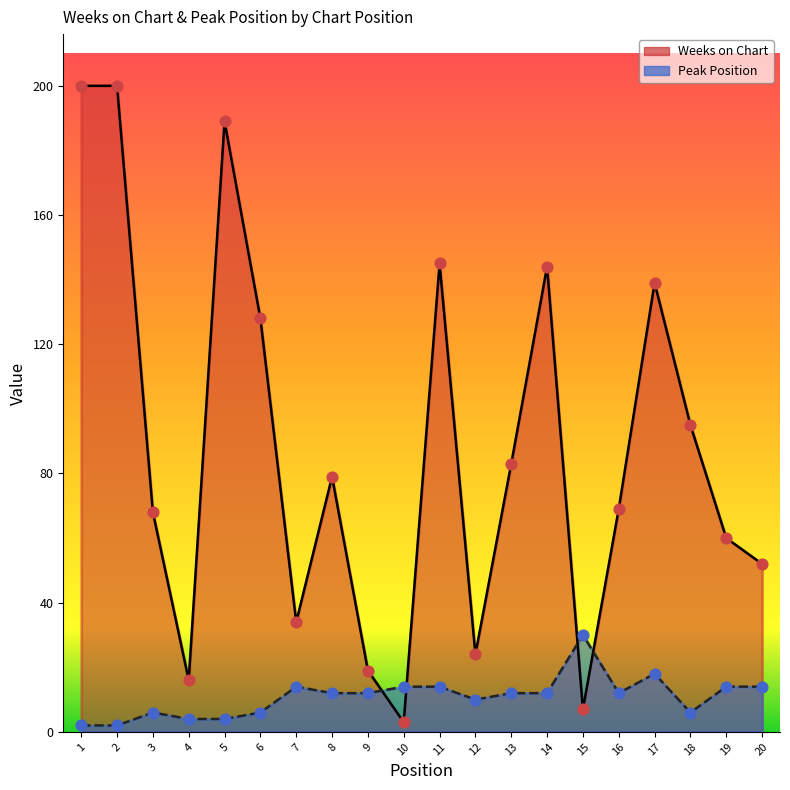

At which category is the sum across all series the highest?

1